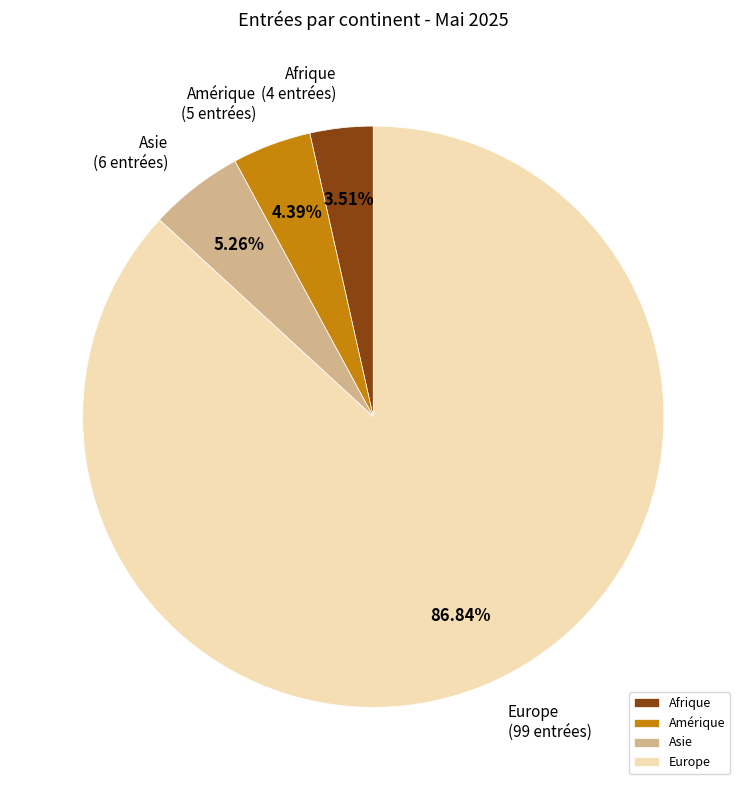

Rank the categories by value from lowest to highest.

Afrique, Amérique, Asie, Europe